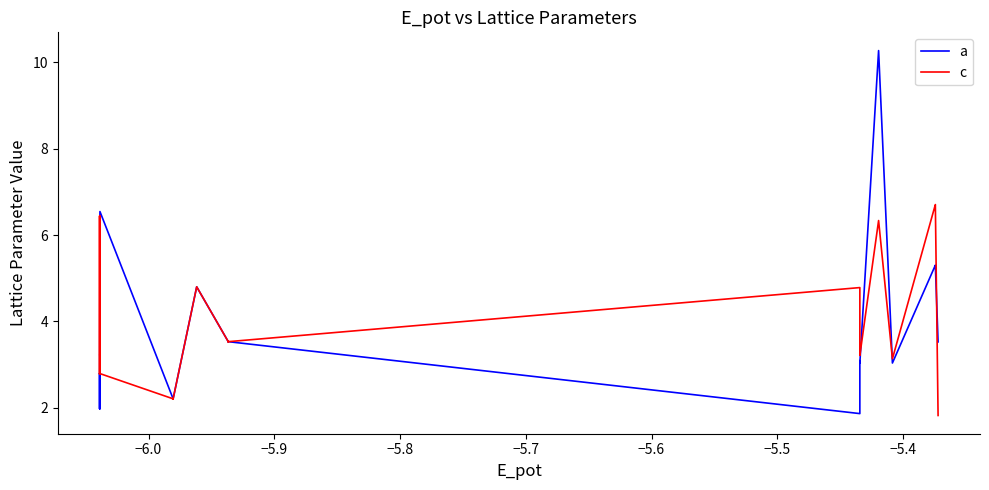

Is this an area chart (filled region under the line)?

No